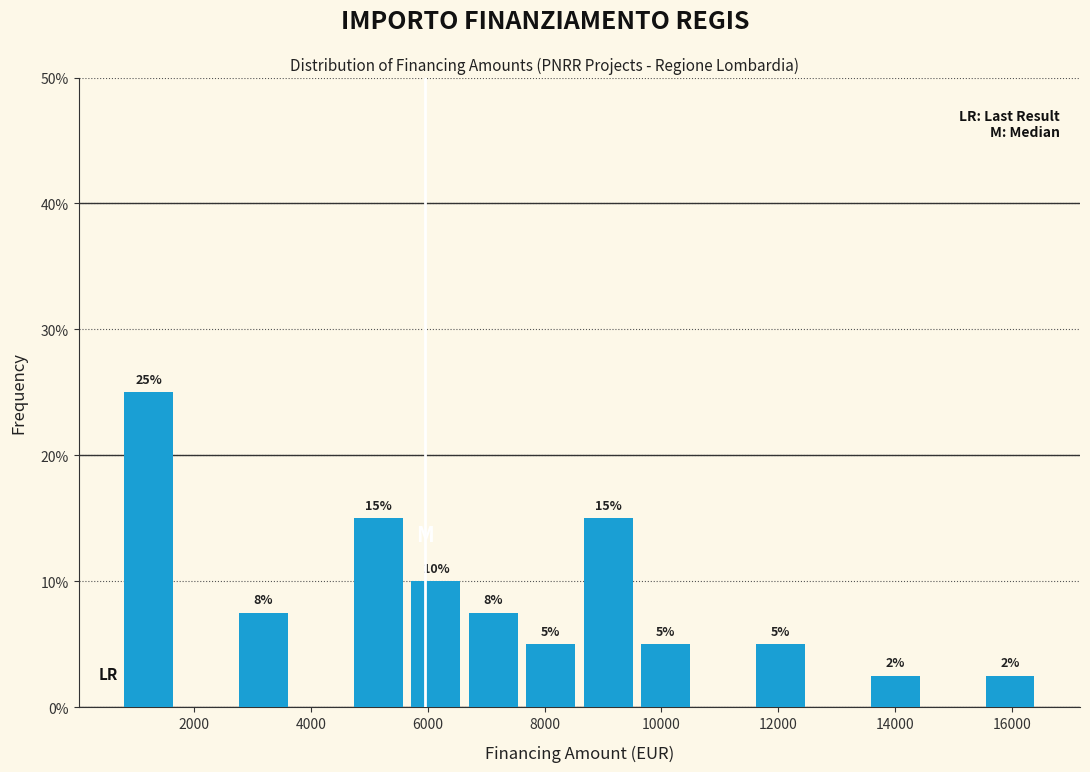

Which range on the x-axis has the tallest bar?

800 to 1800